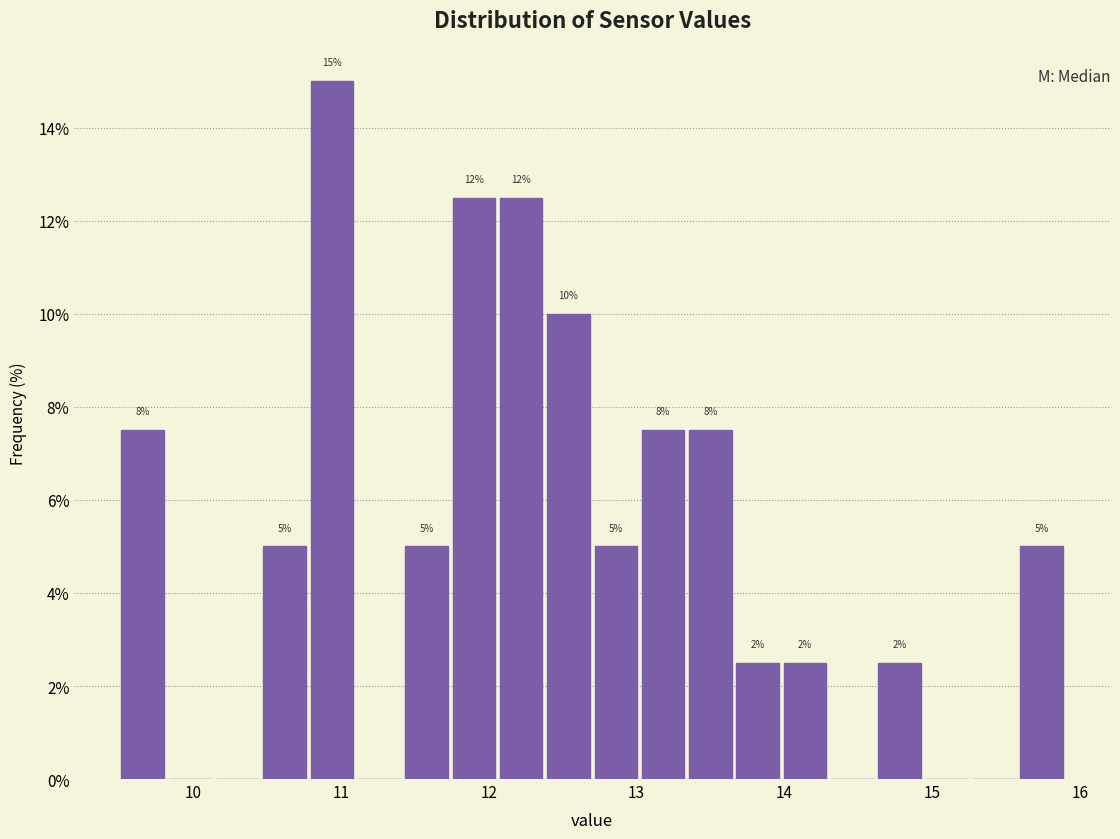

Around what value on the x-axis is the tallest bar? Give the approximate position of its centre, as read against the axis.

10.9